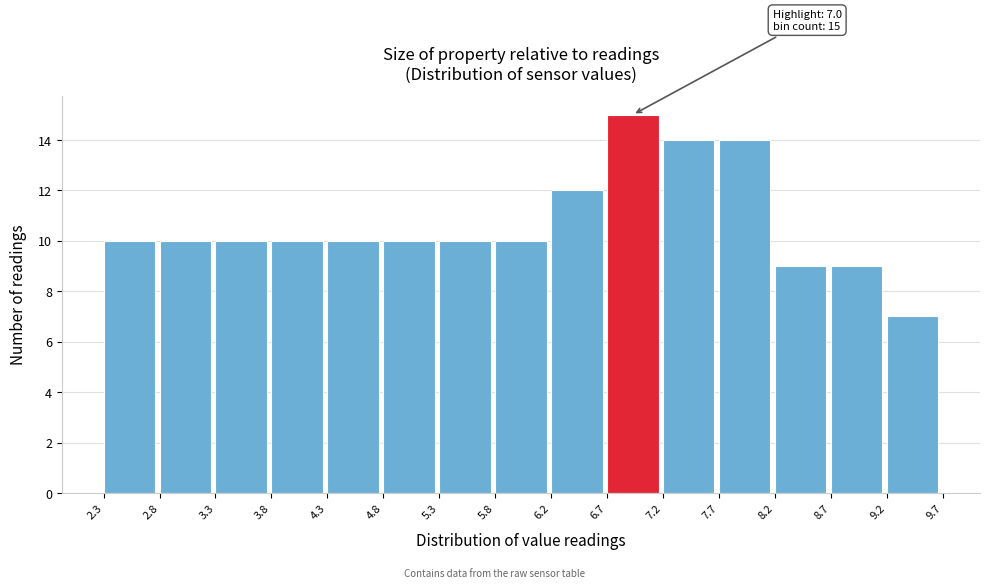

Which range on the x-axis has the tallest bar?

6.7 to 7.2